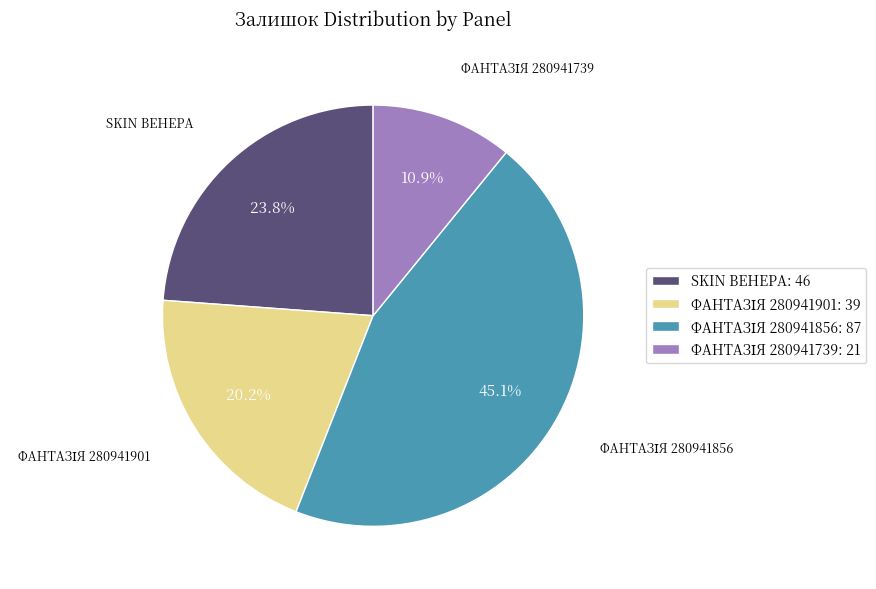

Is there a majority slice in this chart?

No